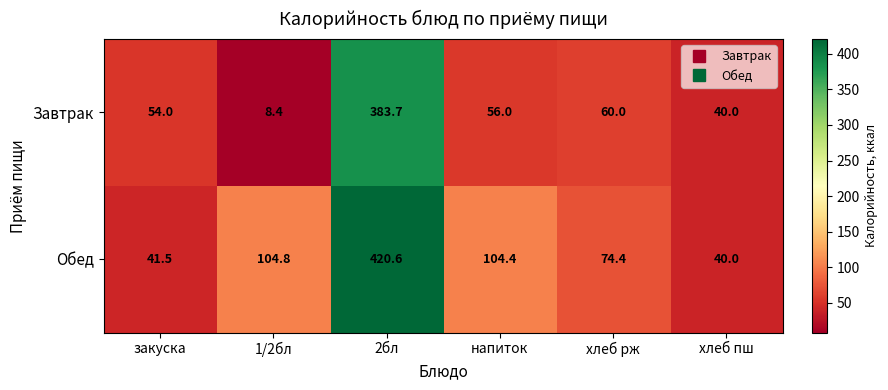

Rank the categories by Завтрак value from highest to lowest.

2бл, хлеб рж, напиток, закуска, хлеб пш, 1/2бл